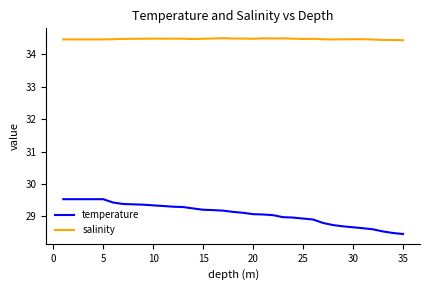

Rank the series by their maximum value, from highest to lowest.

salinity, temperature